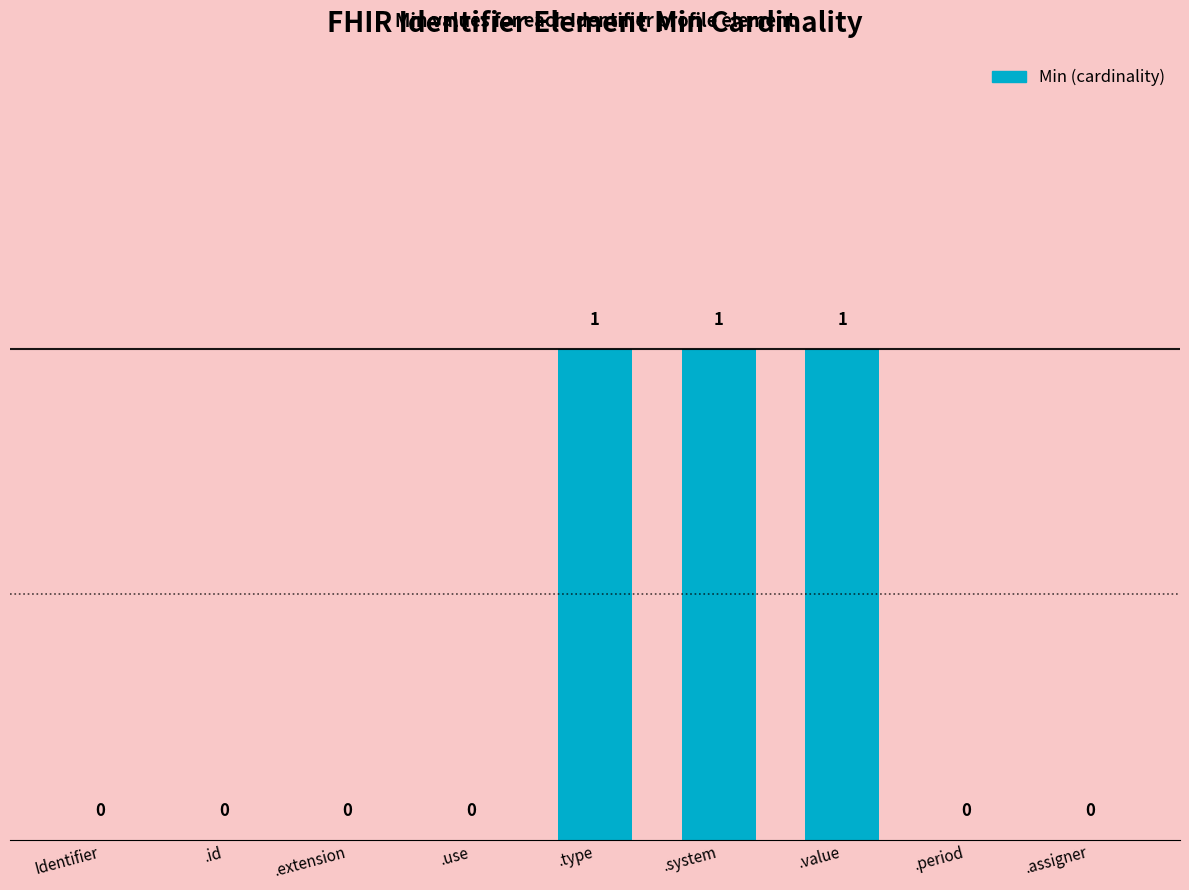

Reading right to left, what are all the values shown in this chart?

.assigner=0	.period=0	.value=1	.system=1	.type=1	.use=0	.extension=0	.id=0	Identifier=0